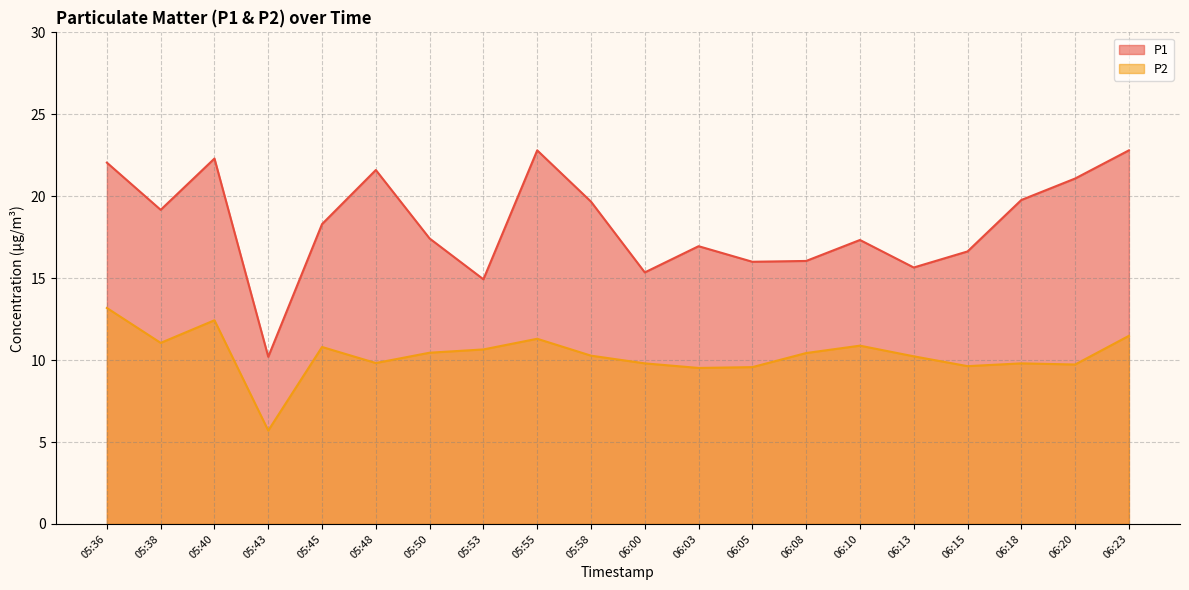

Rank the series by their average value, from lowest to highest.

P2, P1